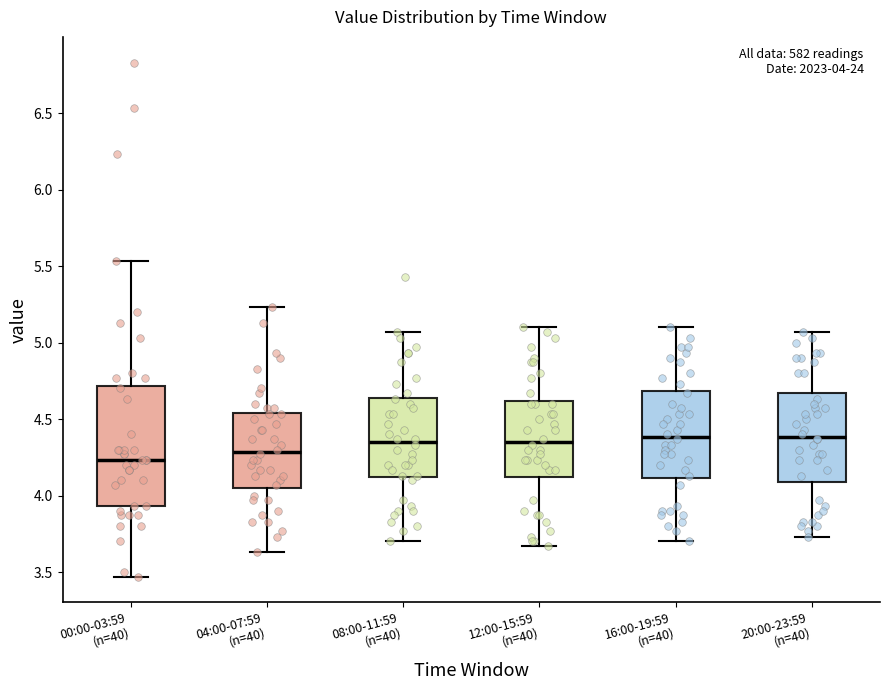

Which box's median line is the lowest?

00:00-03:59 (n=40)